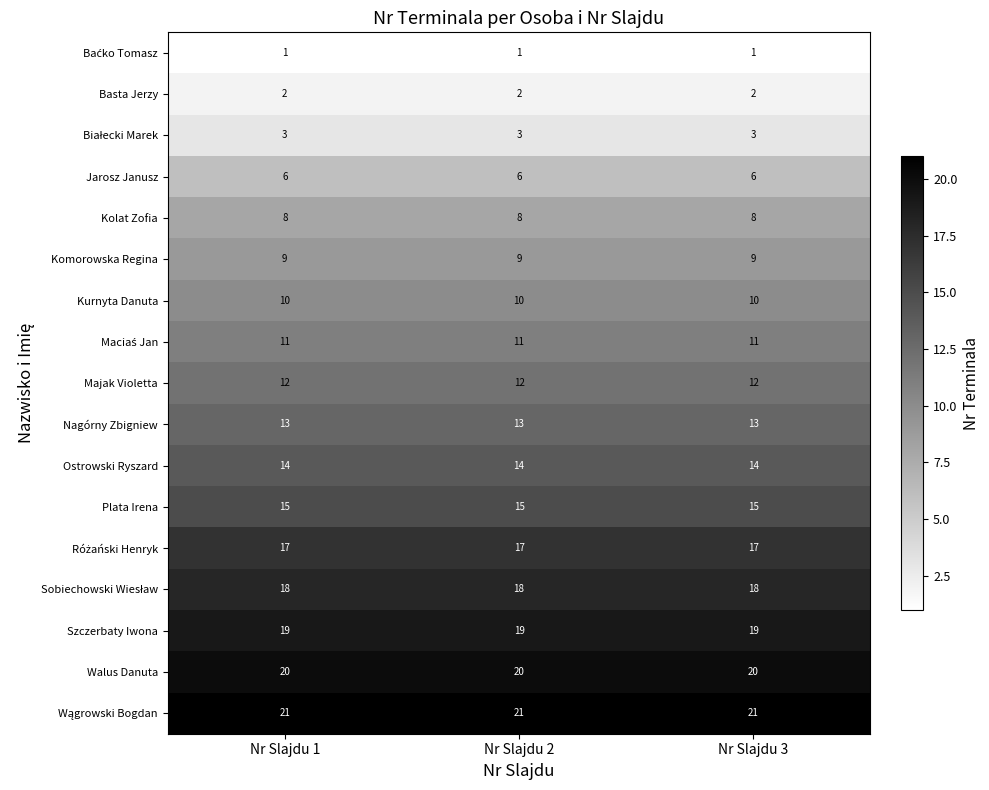

What is the difference between the highest and lowest values at Nr Slajdu 2?

20